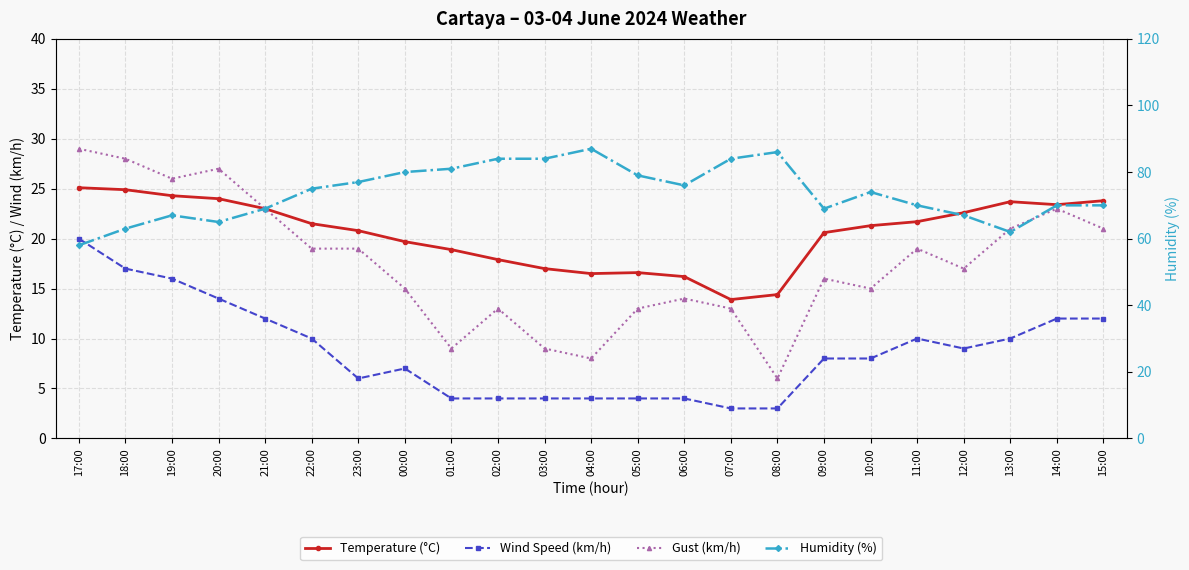

Reading left to right, extract all data points from this chart.

Temperature (°C): 25.1	24.9	24.3	24.0	23.0	21.5	20.8	19.7	18.9	17.9	17.0	16.5	16.6	16.2	13.9	14.4	20.6	21.3	21.7	22.6	23.7	23.4	23.8
Wind Speed (km/h): 20.0	17.0	16.0	14.0	12.0	10.0	6.0	7.0	4.0	4.0	4.0	4.0	4.0	4.0	3.0	3.0	8.0	8.0	10.0	9.0	10.0	12.0	12.0
Gust (km/h): 29.0	28.0	26.0	27.0	23.0	19.0	19.0	15.0	9.0	13.0	9.0	8.0	13.0	14.0	13.0	6.0	16.0	15.0	19.0	17.0	21.0	23.0	21.0
Humidity (%): 58.0	63.0	67.0	65.0	69.0	75.0	77.0	80.0	81.0	84.0	84.0	87.0	79.0	76.0	84.0	86.0	69.0	74.0	70.0	67.0	62.0	70.0	70.0